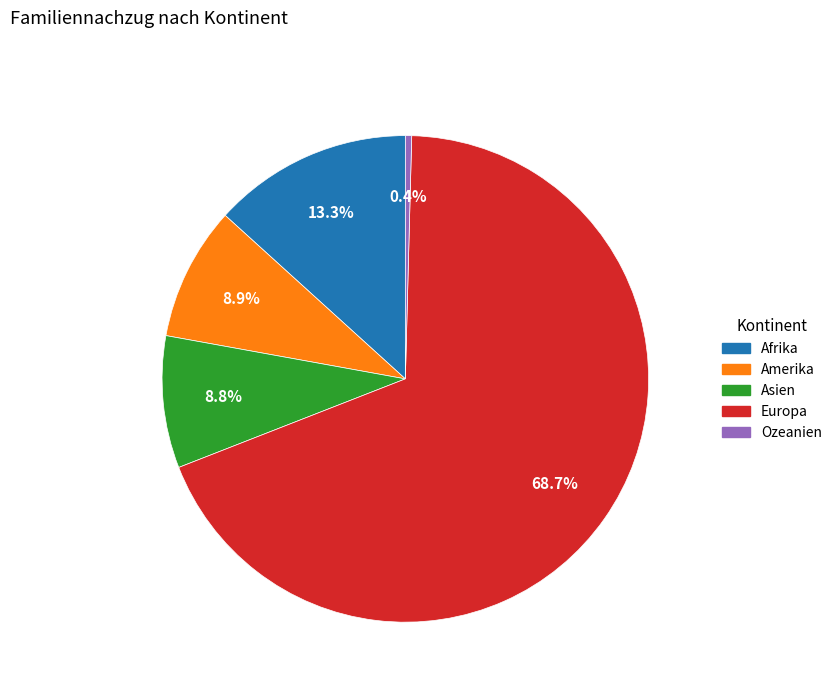

What is the total percentage of Ozeanien and Asien?

9.2%